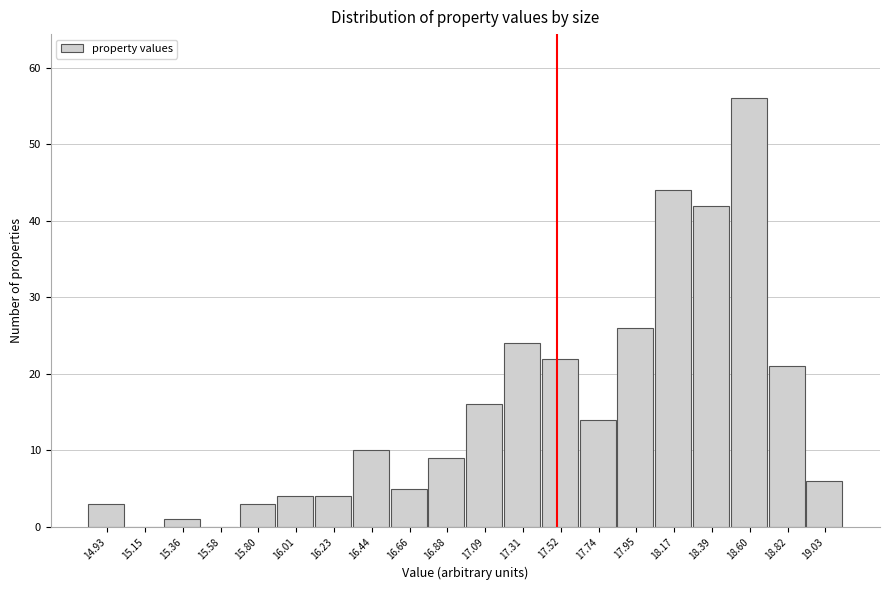

What is the height of the bar covering 17.40 to 17.65 on the x-axis? Neither the bar edges nor the heights are printed on the chart, so give them approximately, as read against the axes.

22